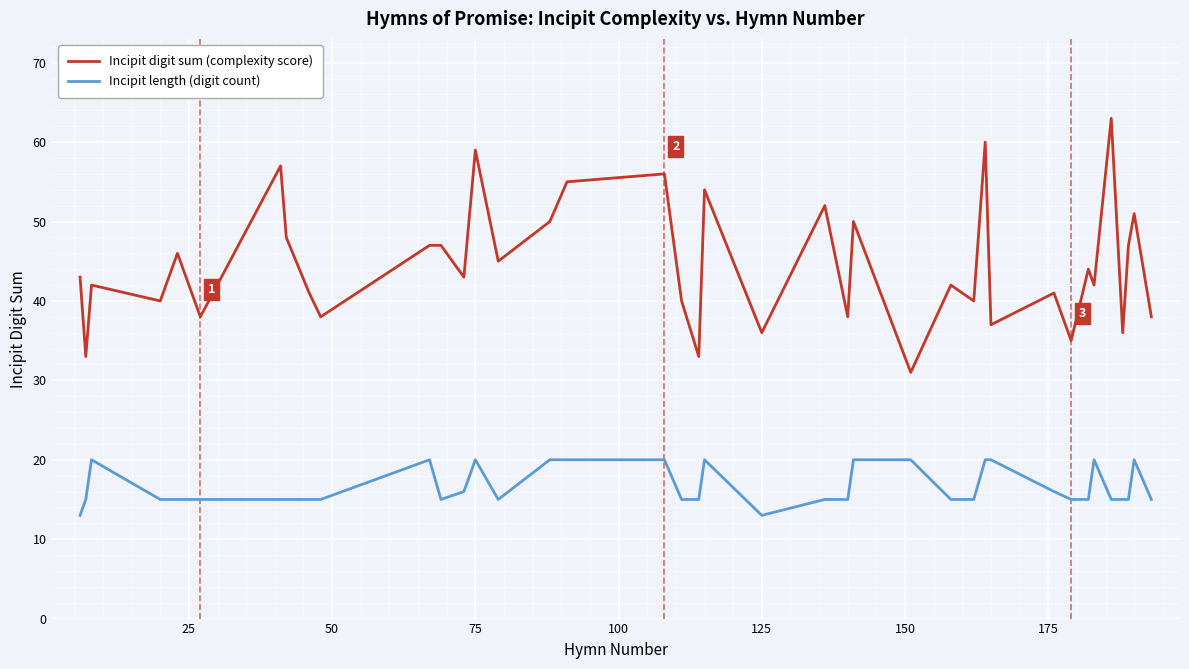

True or false: Incipit digit sum (complexity score) and Incipit length (digit count) intersect in this chart.

False